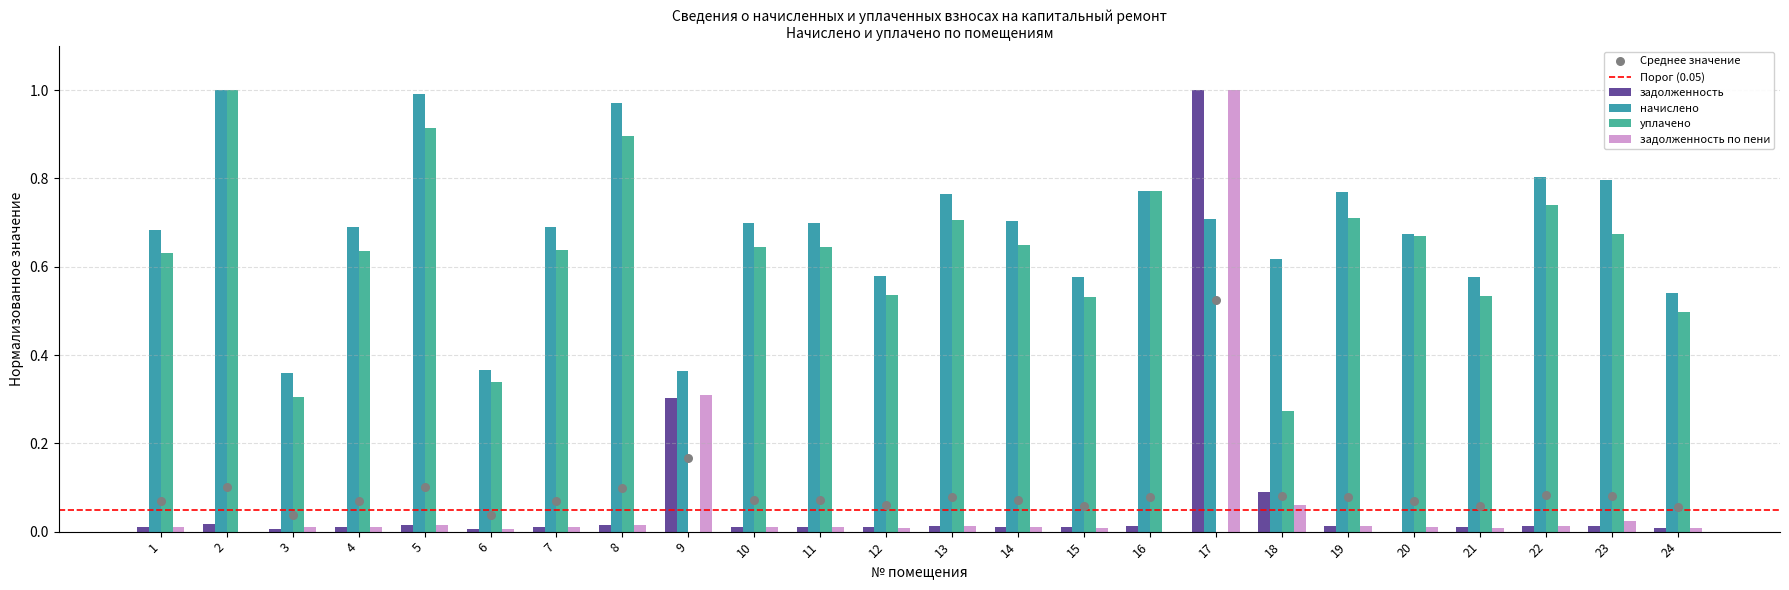

Which series contains the highest Y value?

задолженность